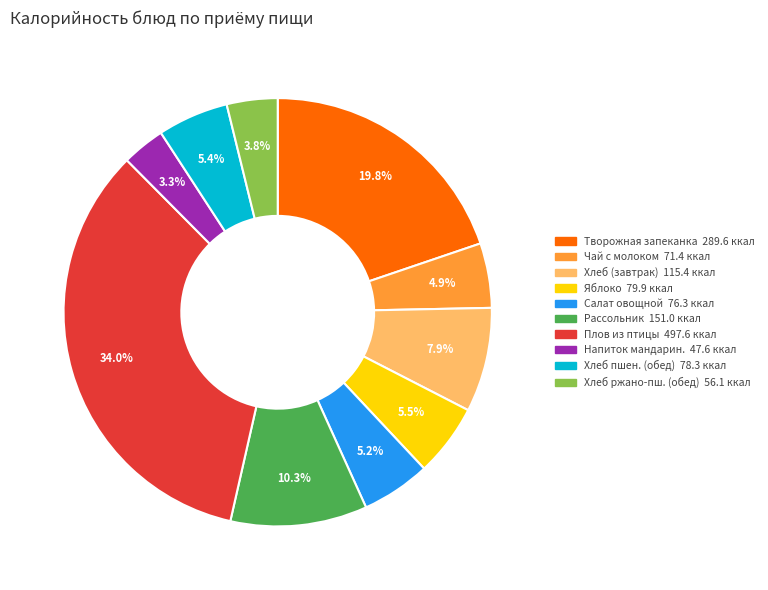

Does any single category account for the majority?

No